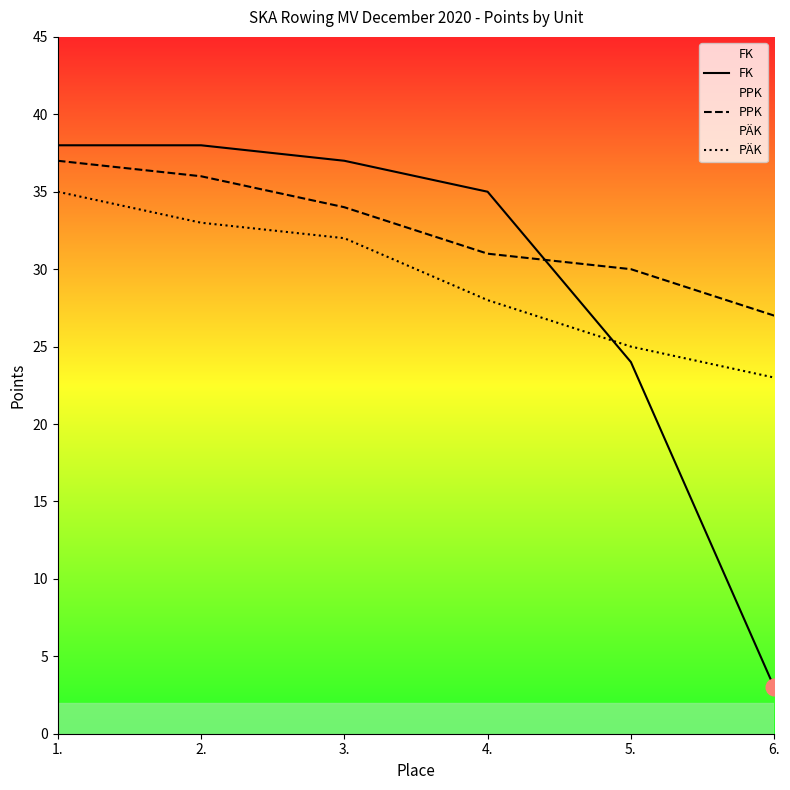

How many lines are shown in the chart?

3